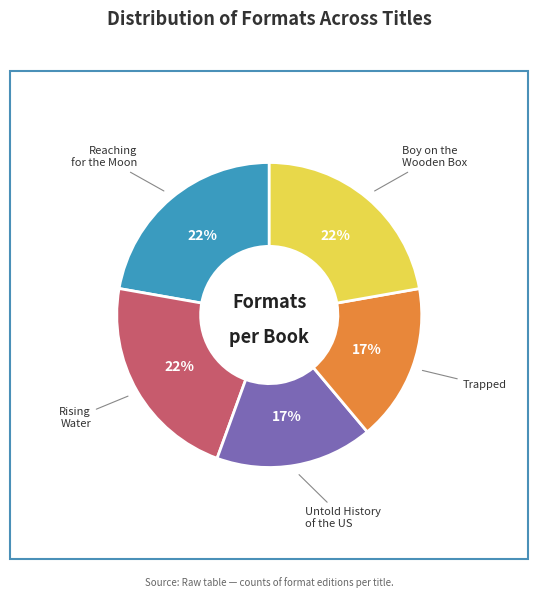

Is there a majority slice in this chart?

No